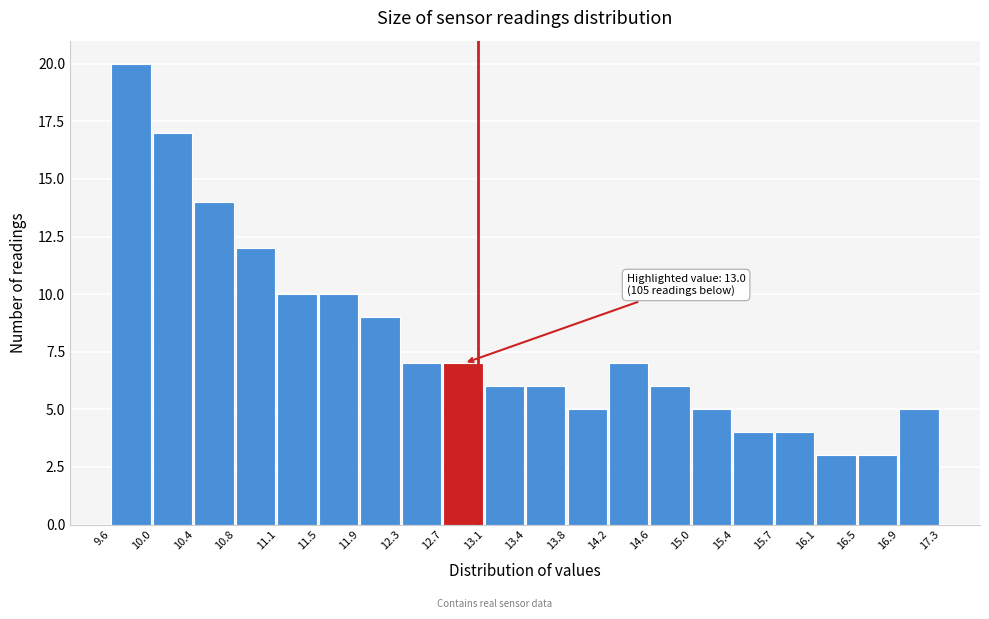

Over which range of the x-axis is the bar tallest?

9.6 to 10.0